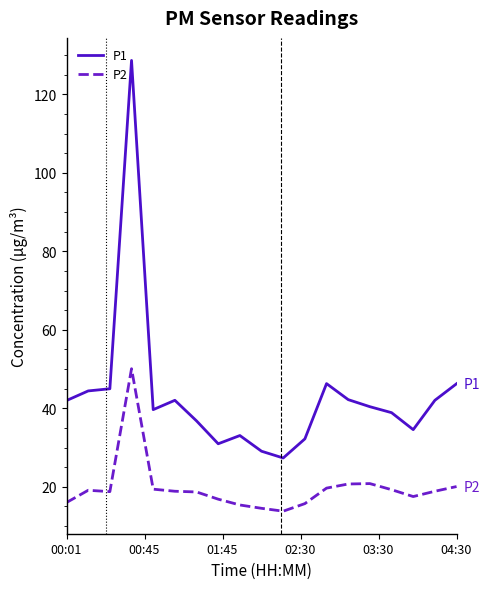

True or false: P1 and P2 cross at least once.

False